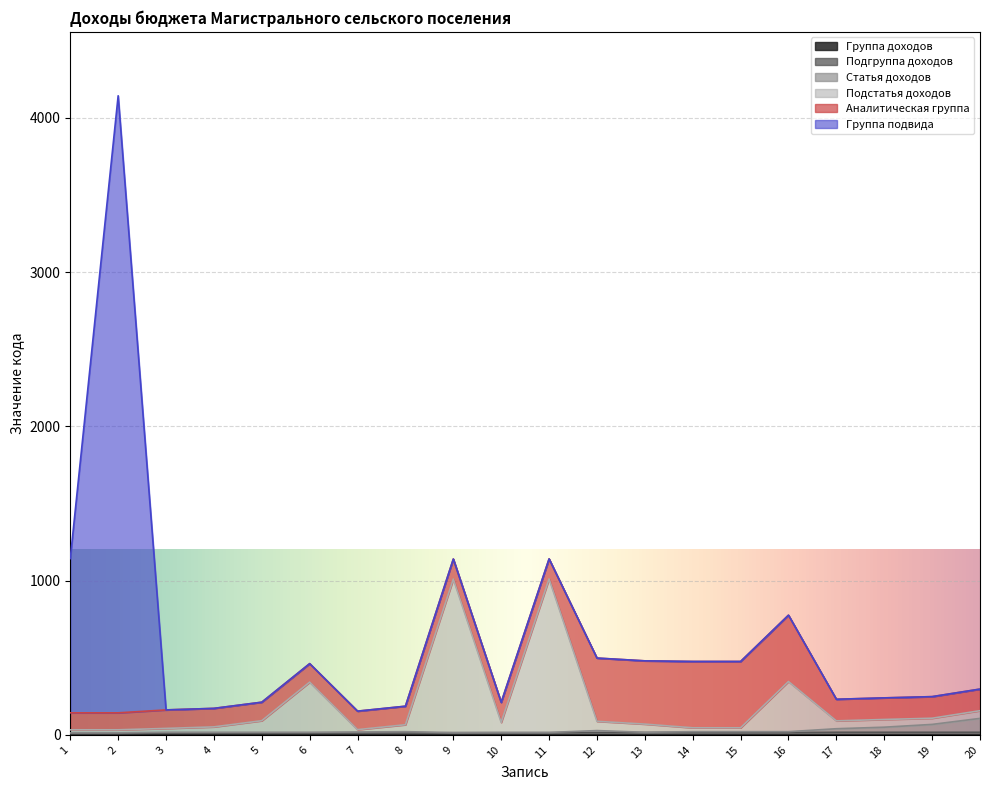

How many categories are shown in the chart?

20